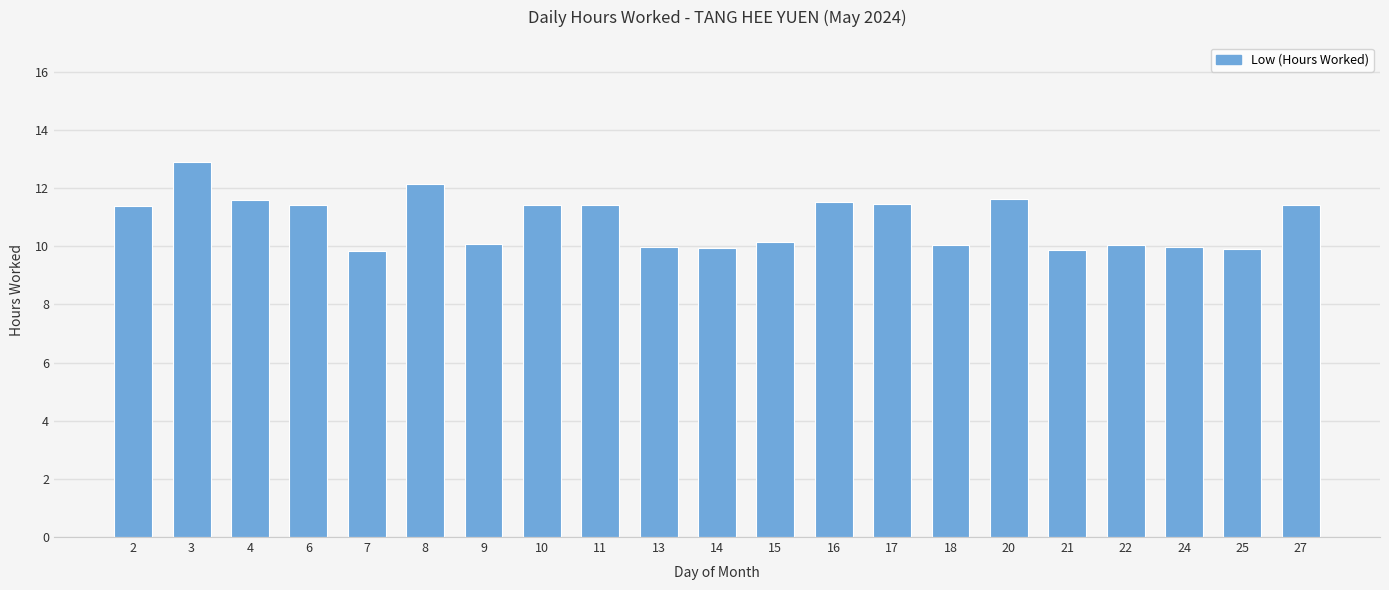

What is the change in value from 4 to 9?

-1.5